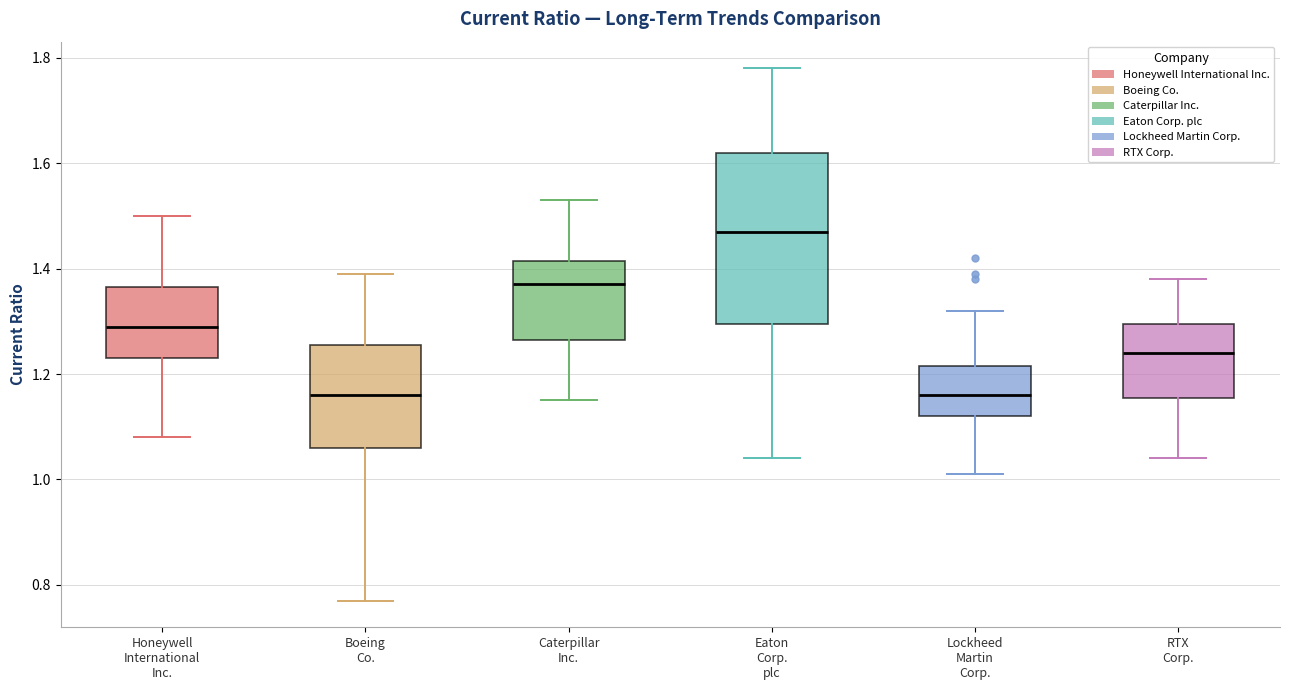

Reading left to right, read every box against the y-axis: the position of its median line, the range the box covers, and the ends of its whiskers. The values are not printed on the chart, so give them approximately, as read against the axis.

Honeywell International Inc.: median 1.30, box 1.24 to 1.36, whiskers 1.08 to 1.50
Boeing Co.: median 1.16, box 1.06 to 1.26, whiskers 0.78 to 1.40
Caterpillar Inc.: median 1.38, box 1.26 to 1.42, whiskers 1.16 to 1.54
Eaton Corp. plc: median 1.48, box 1.30 to 1.62, whiskers 1.04 to 1.78
Lockheed Martin Corp.: median 1.16, box 1.12 to 1.22, whiskers 1.02 to 1.32
RTX Corp.: median 1.24, box 1.16 to 1.30, whiskers 1.04 to 1.38